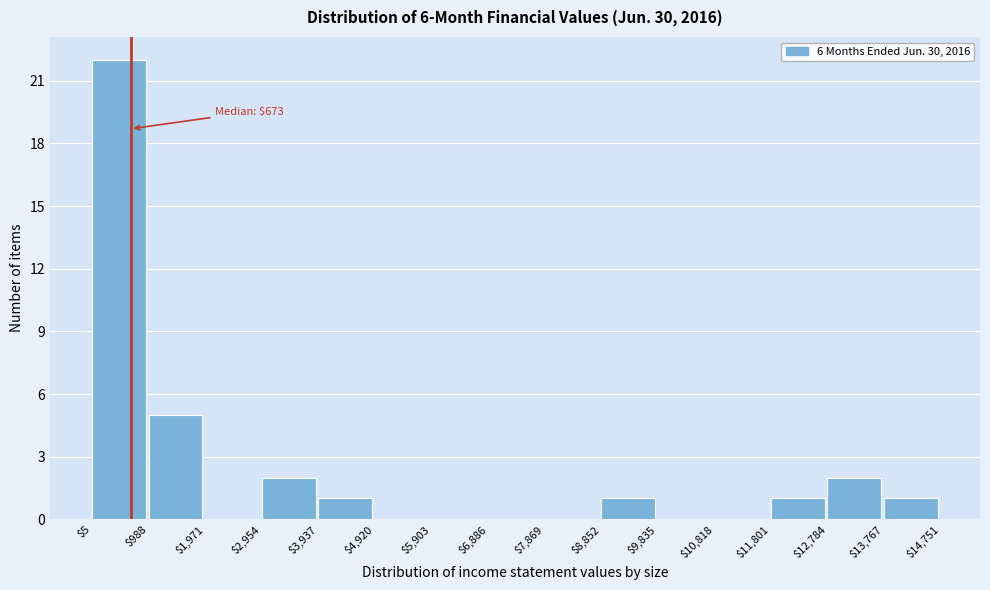

Which range on the x-axis has the tallest bar?

$5 to $988